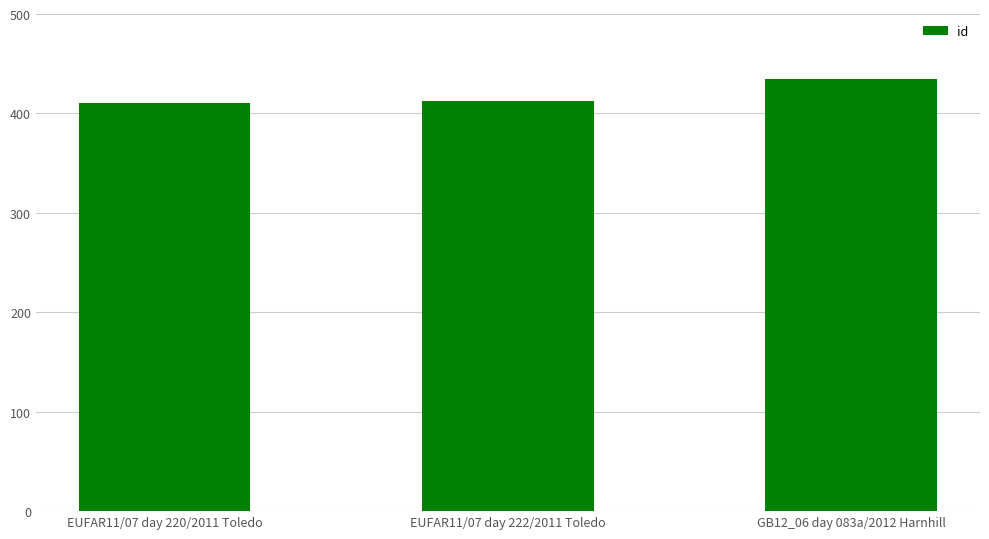

Are the bars horizontal?

No